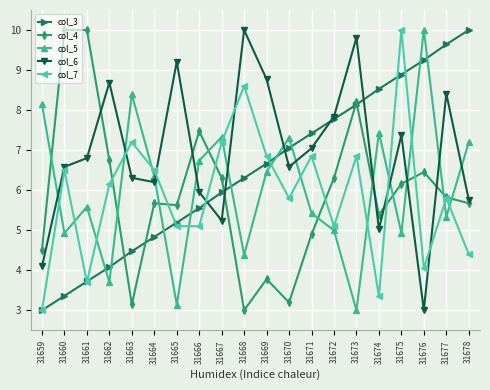

After their last crossing, which series has the higher values: col_5 or col_7?

col_5